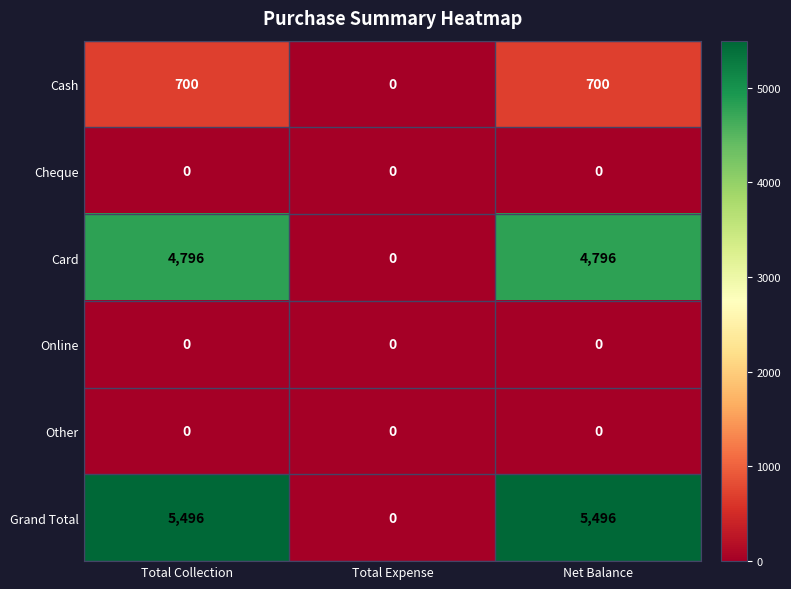

Between Total Collection and Total Expense, which series saw the biggest shift?

Grand Total